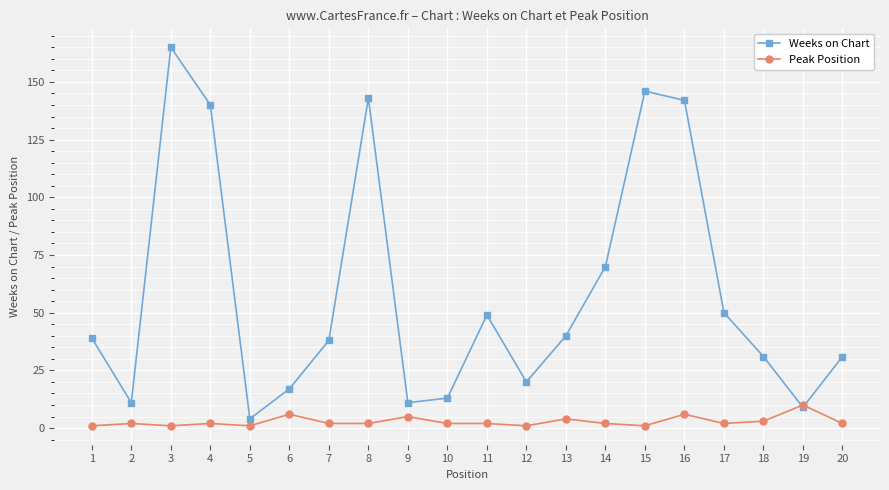

List the series in order of their overall mean, highest first.

Weeks on Chart, Peak Position